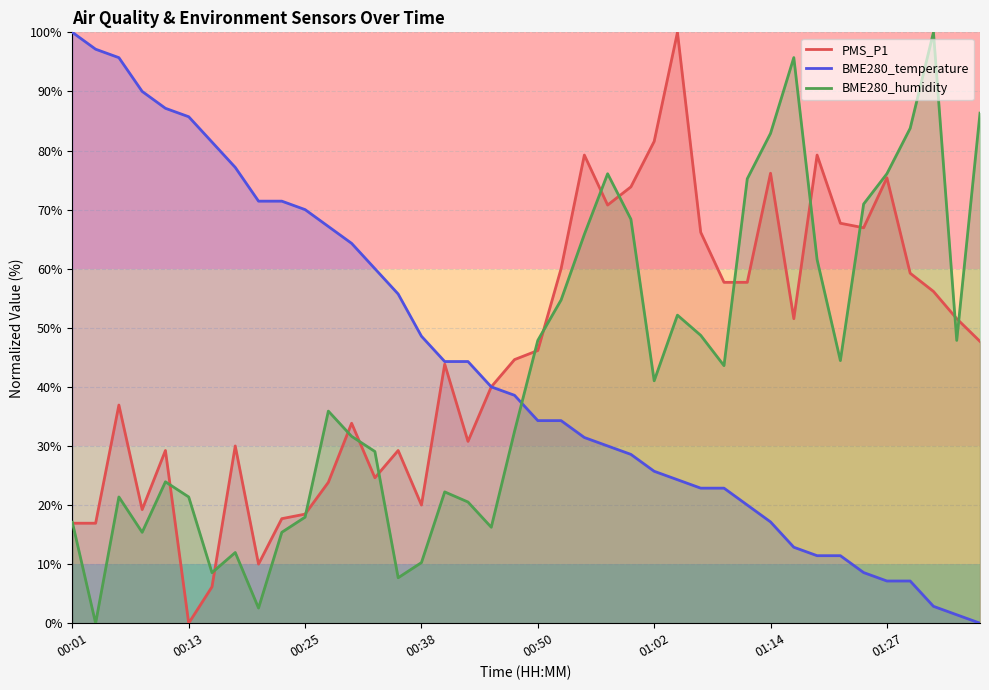

What are all the series names shown in the legend?

PMS_P1, BME280_temperature, BME280_humidity